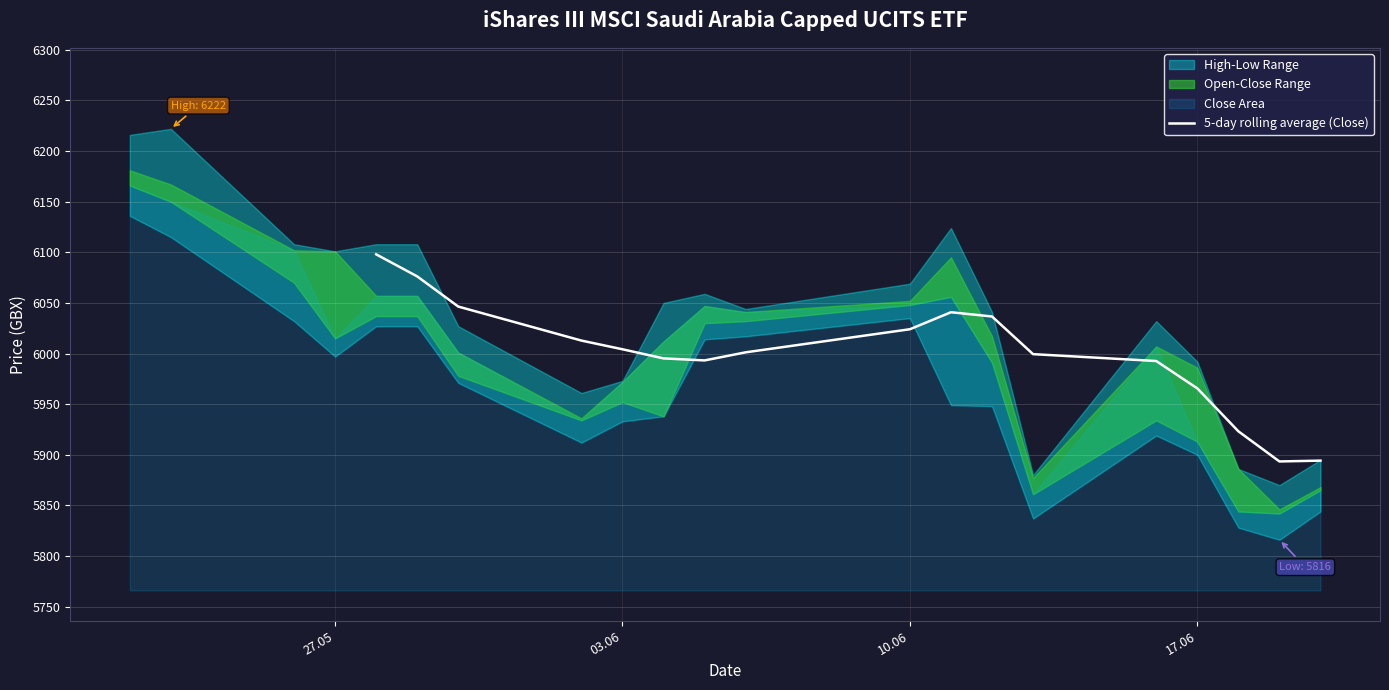

The chart shows a value of 2826.6 at 18. True or false?

False